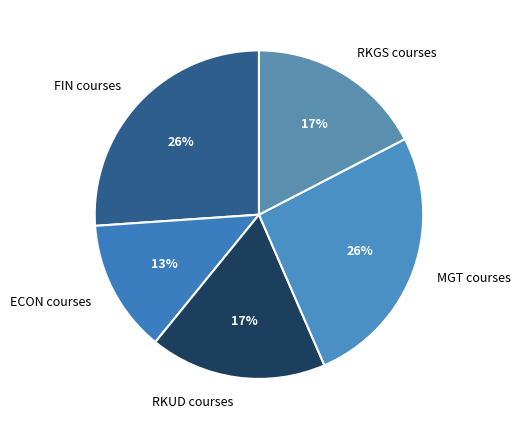

What percentage is the MGT courses slice, to the nearest percent?

26%